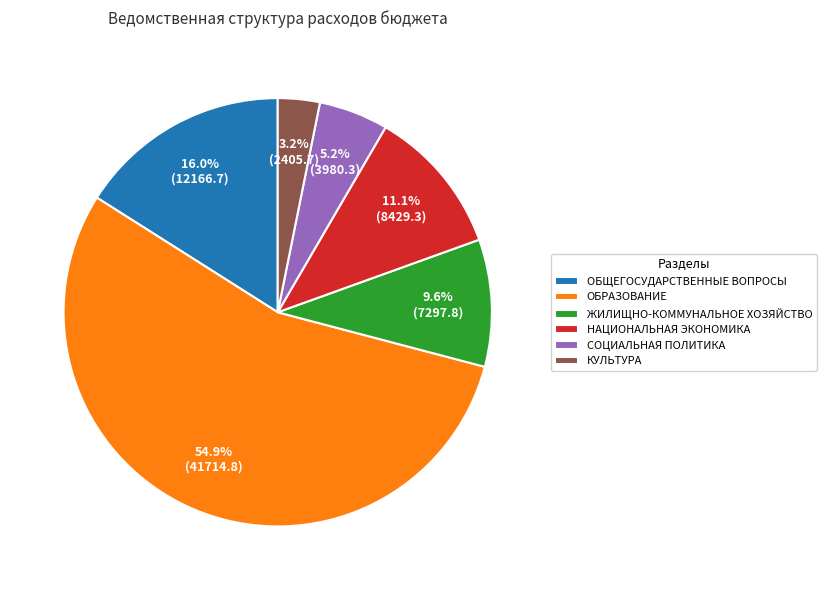

To the nearest percent, what is the difference between the ОБЩЕГОСУДАРСТВЕННЫЕ ВОПРОСЫ and НАЦИОНАЛЬНАЯ ЭКОНОМИКА slice percentages?

5%